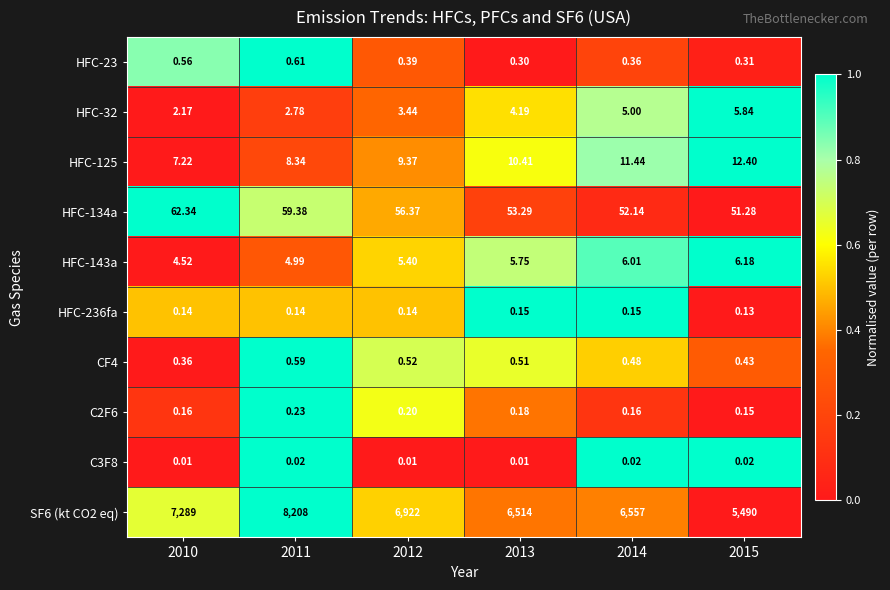

At 2013, list the series in order from largest to smallest.

SF6 (kt CO2 eq), HFC-134a, HFC-125, HFC-143a, HFC-32, CF4, HFC-23, C2F6, HFC-236fa, C3F8